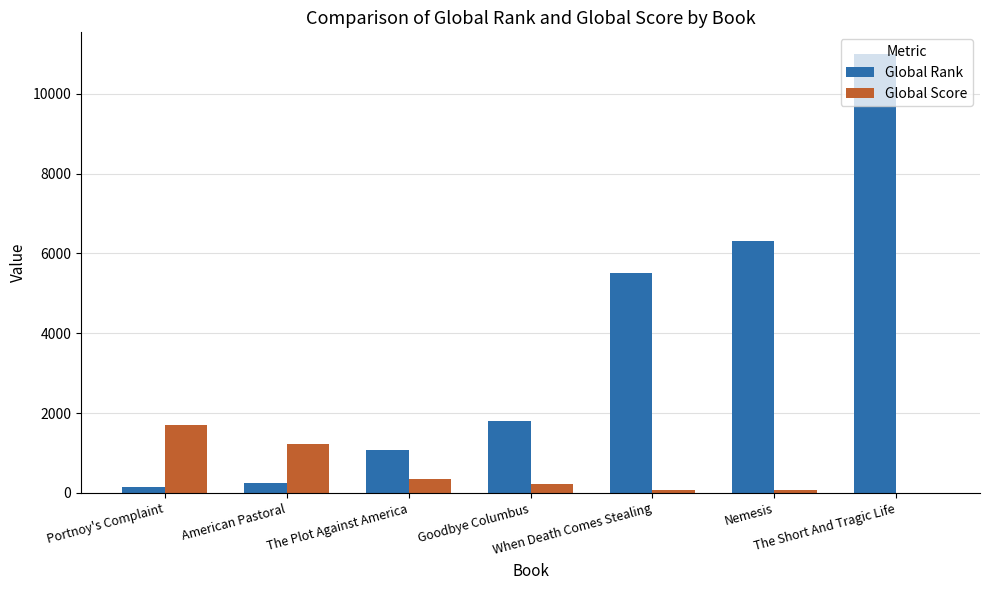

Which series has the largest total across all categories?

Global Rank